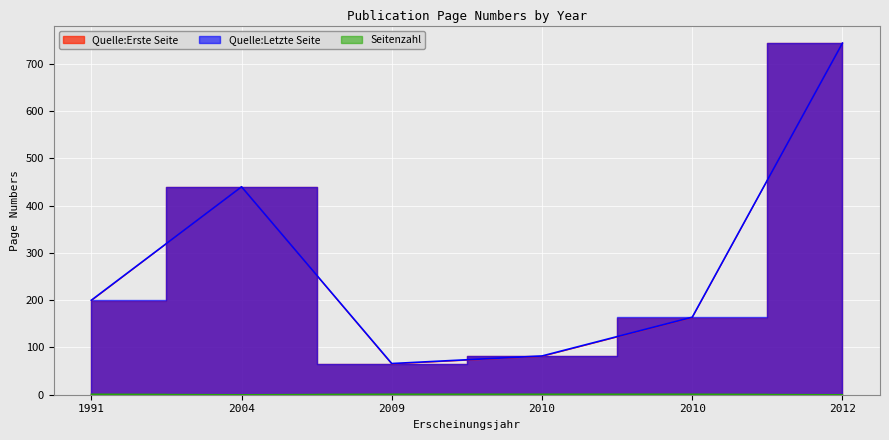

The value of Quelle:Letzte Seite at 2009 is 16. True or false?

False